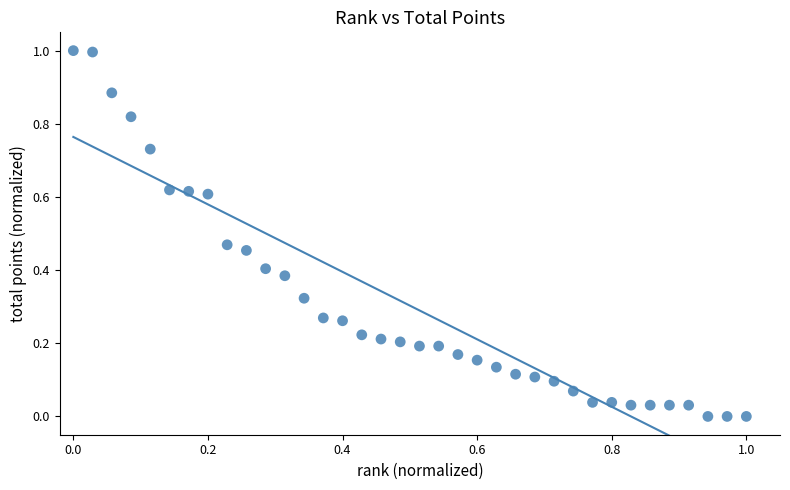

What is the range of X values (max minus min)?

1.0